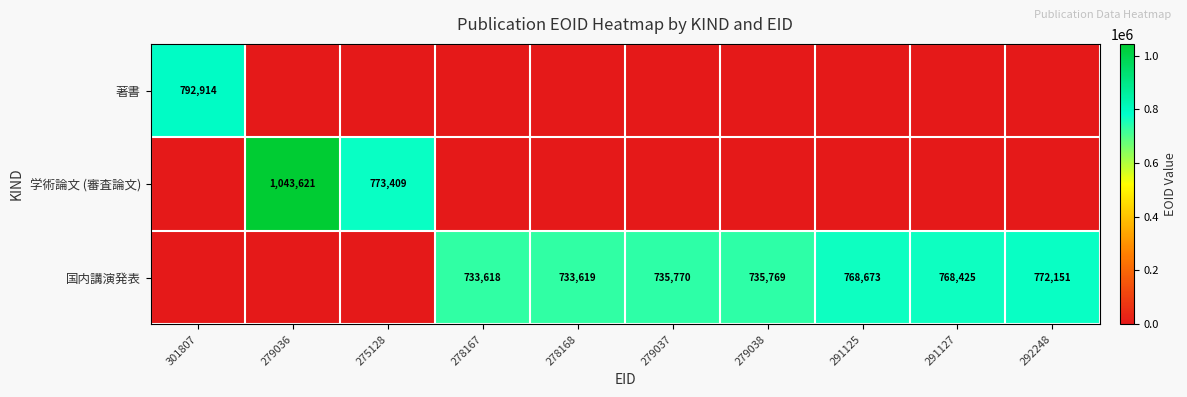

Is it true that 国内講演発表 equals 733618 at 278167?

True